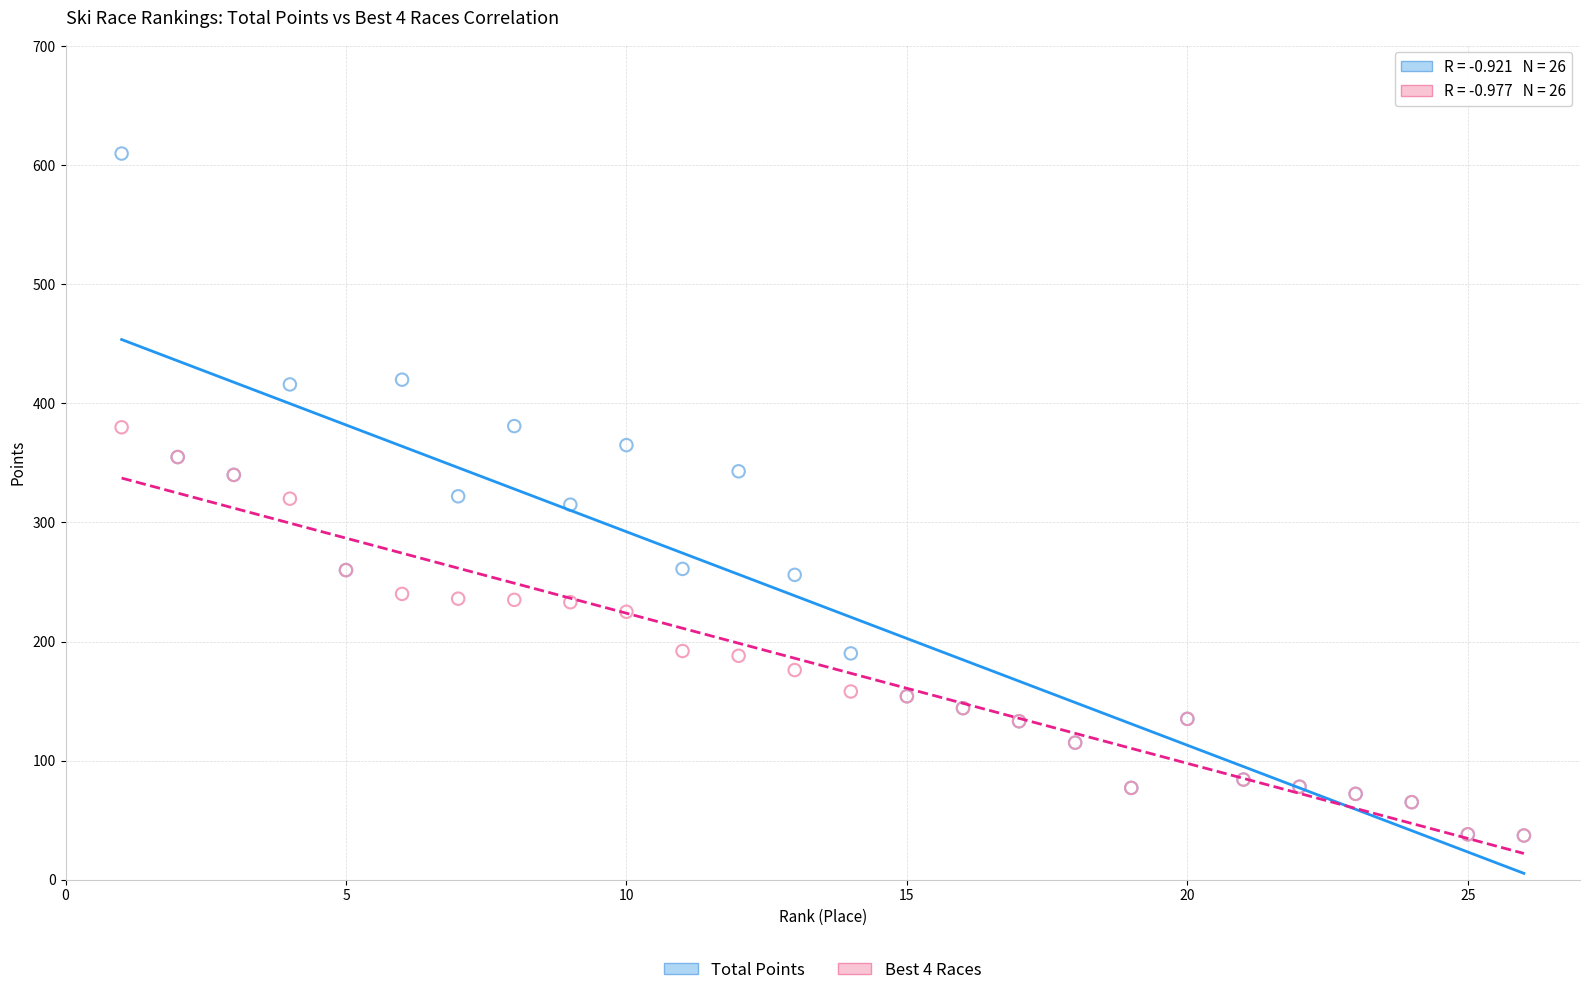

Which series has the widest spread of Y values?

Total Points